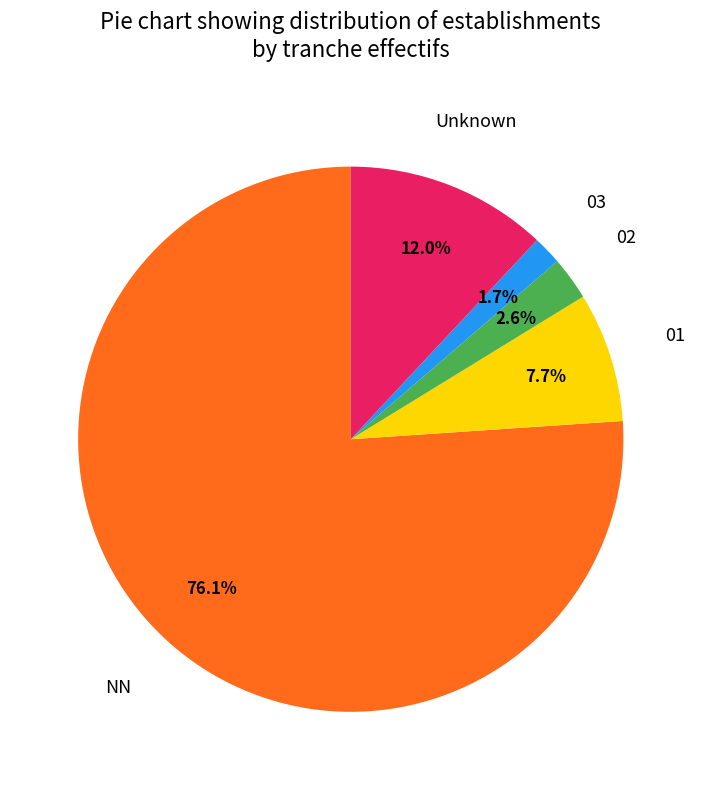

Do NN and 03 together represent more than half of the pie?

Yes